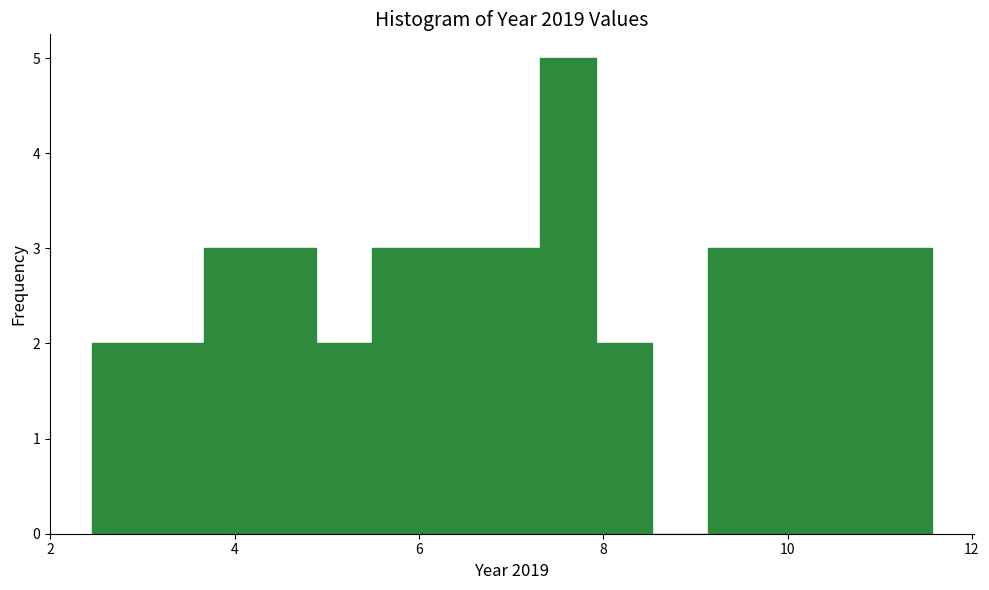

Around what value on the x-axis is the tallest bar? Give the approximate position of its centre, as read against the axis.

7.6